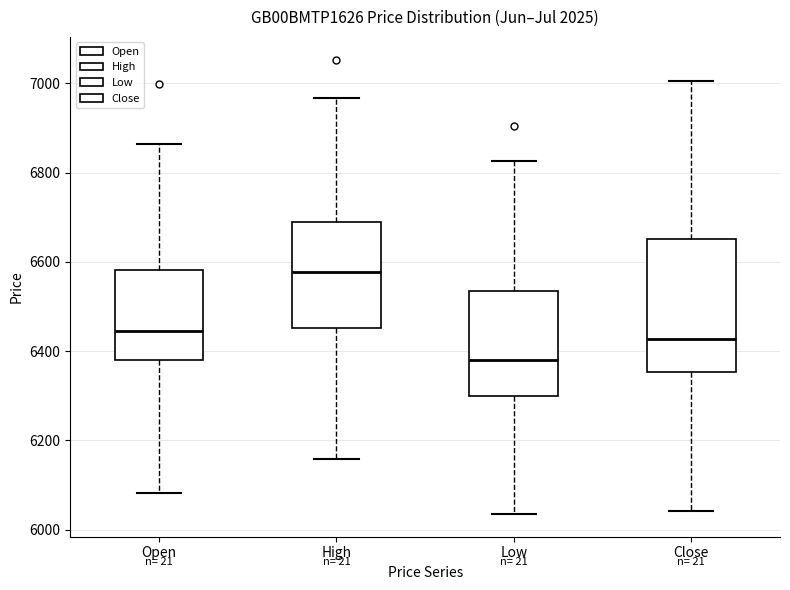

Which box's median line is the highest?

High